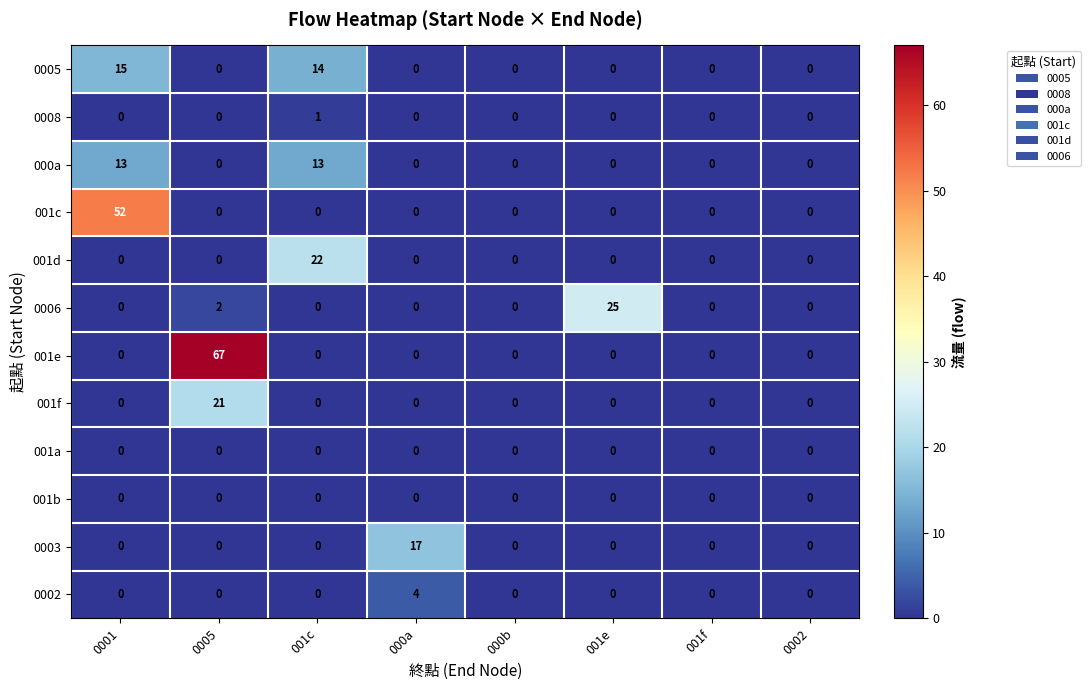

Which series has the largest range (max minus min)?

001e